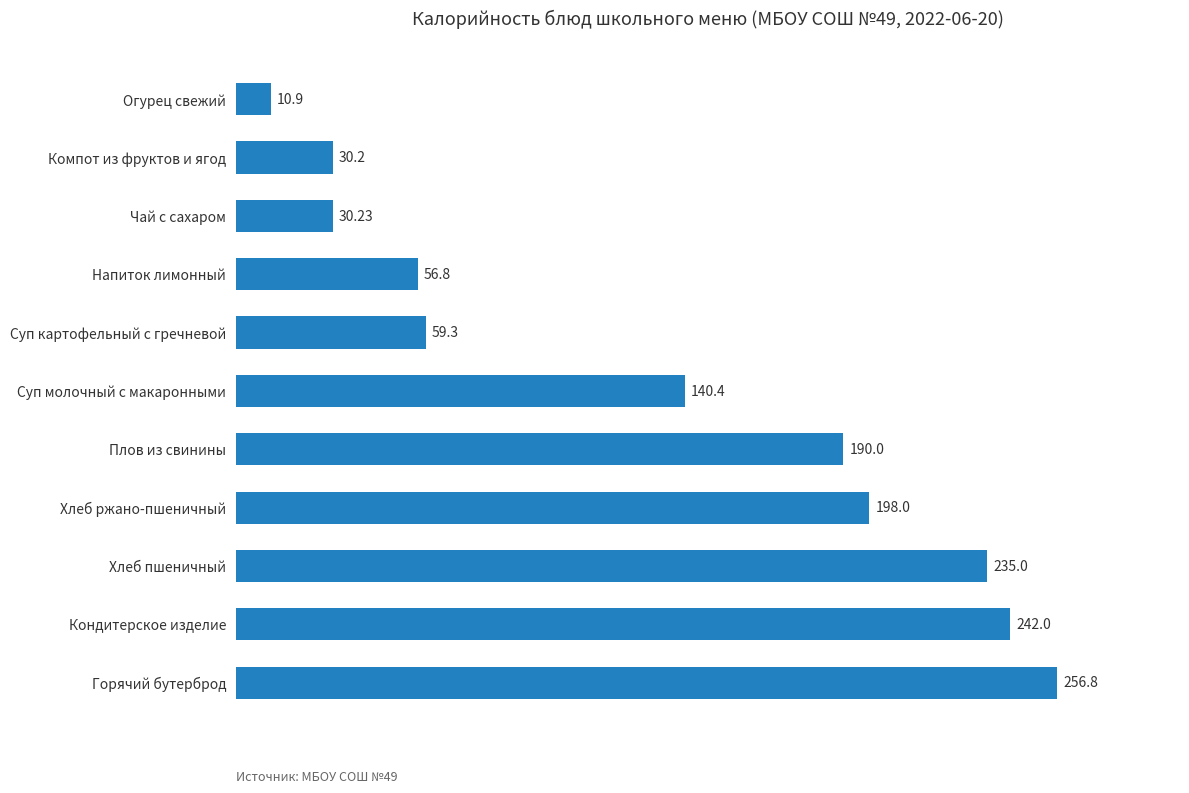

What is the change in value from Горячий бутерброд to Хлеб пшеничный?

-21.8